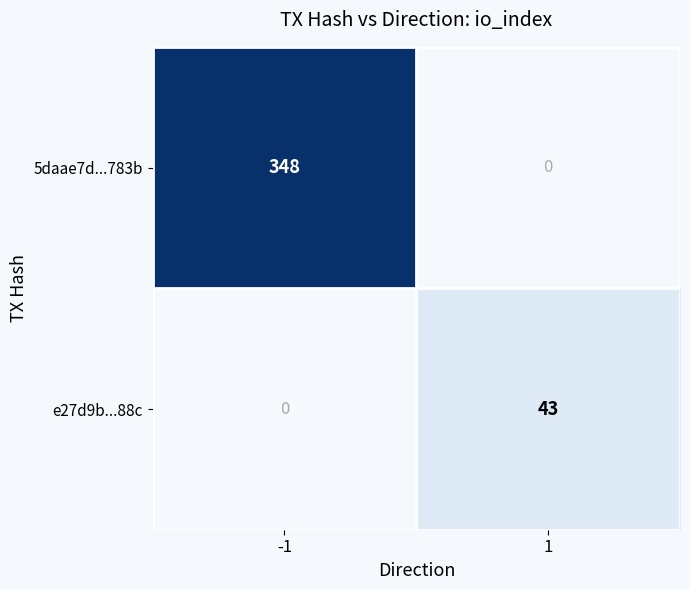

How many series are shown in this chart?

2